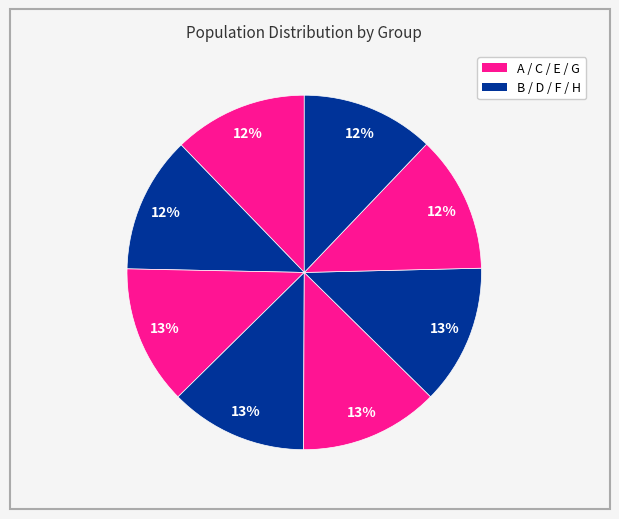

Does any single category account for the majority?

No